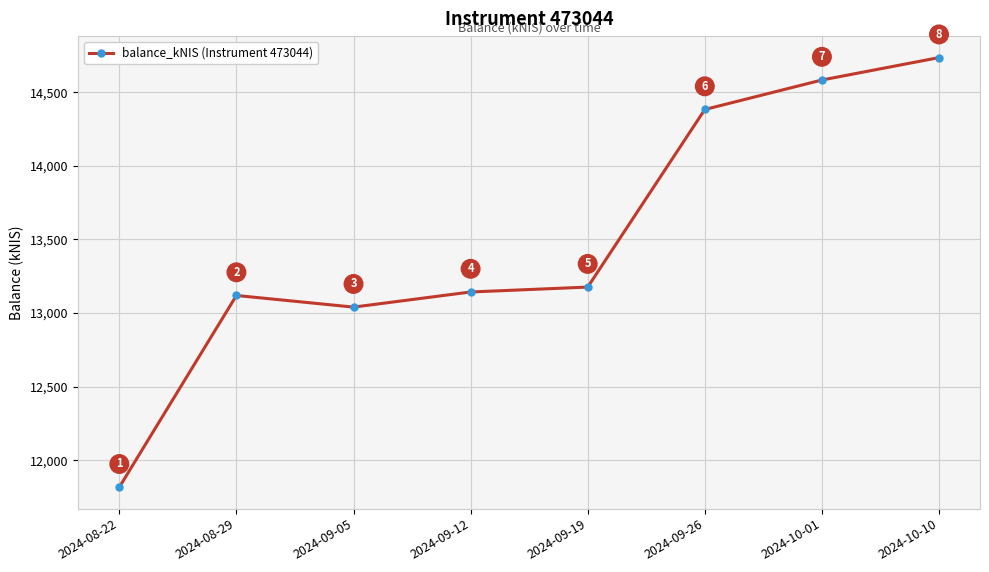

At which category does the chart reach its minimum across all series?

2024-08-22